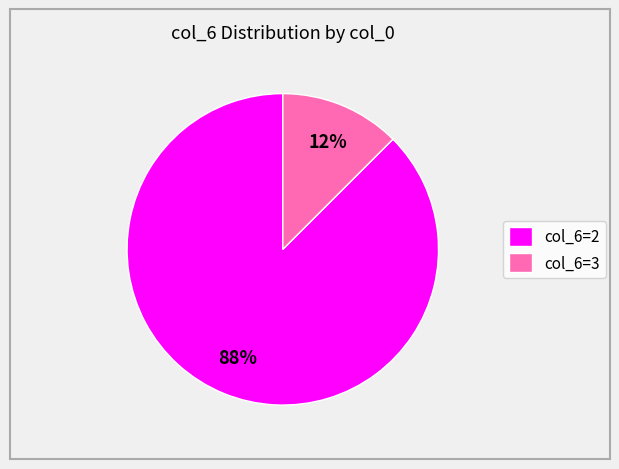

The col_6=3 slice represents 2% of the pie. True or false?

False